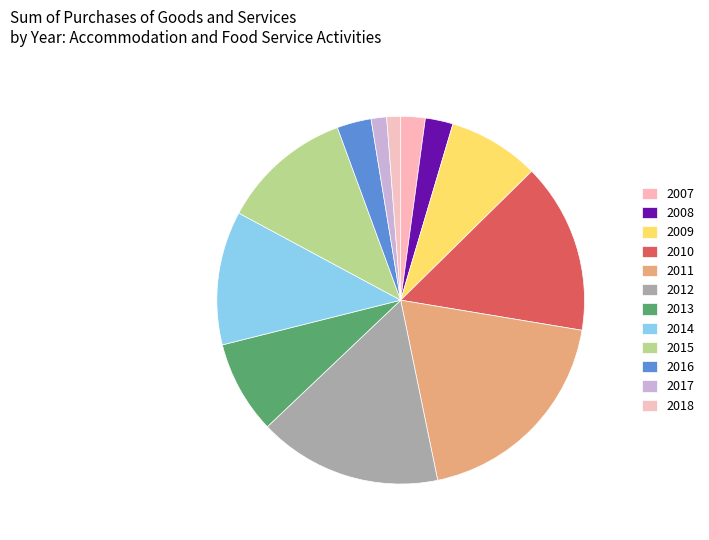

Count the number of slices in the pie.

12